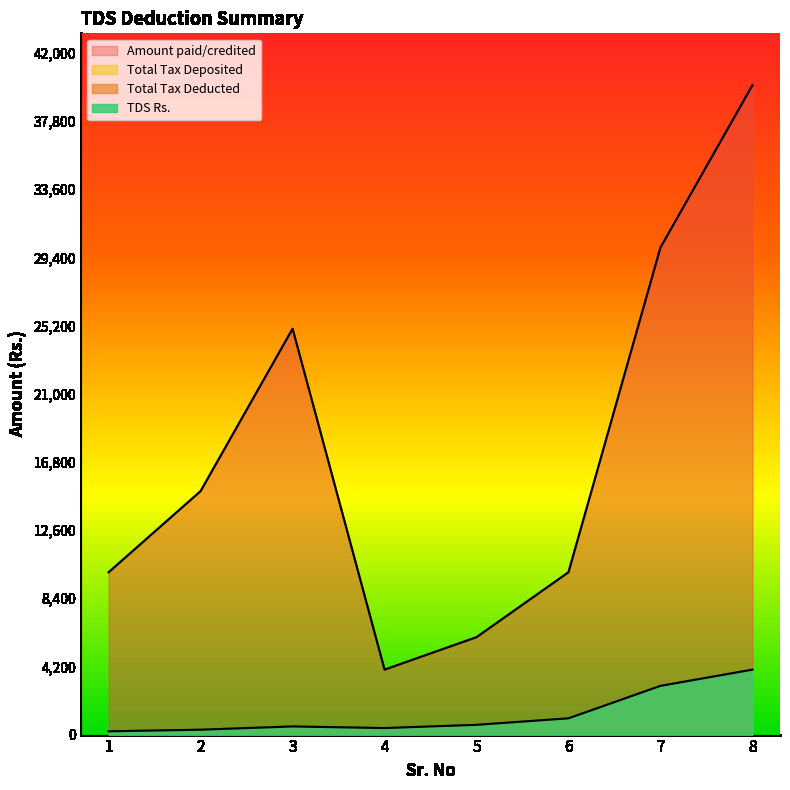

At which category does Amount paid/credited reach its first local valley?

4